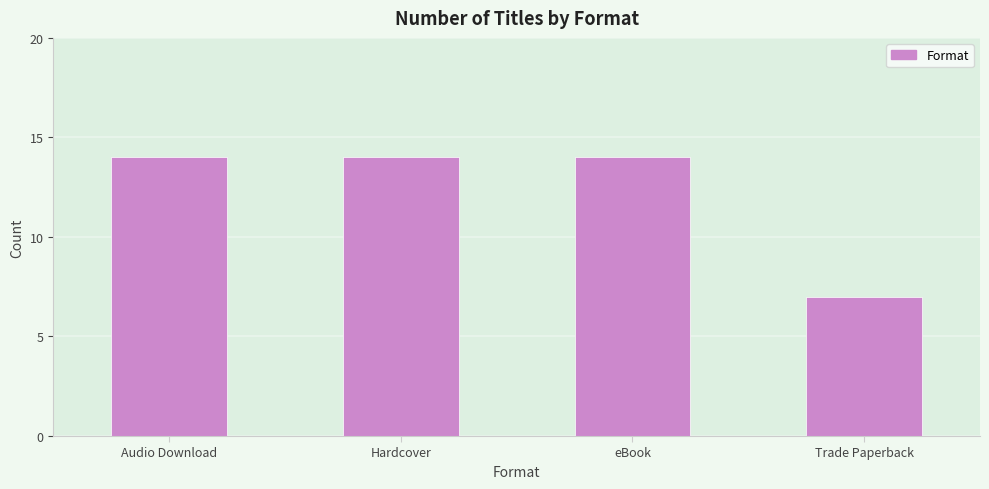

Which label corresponds to the smallest value in the chart?

Trade Paperback